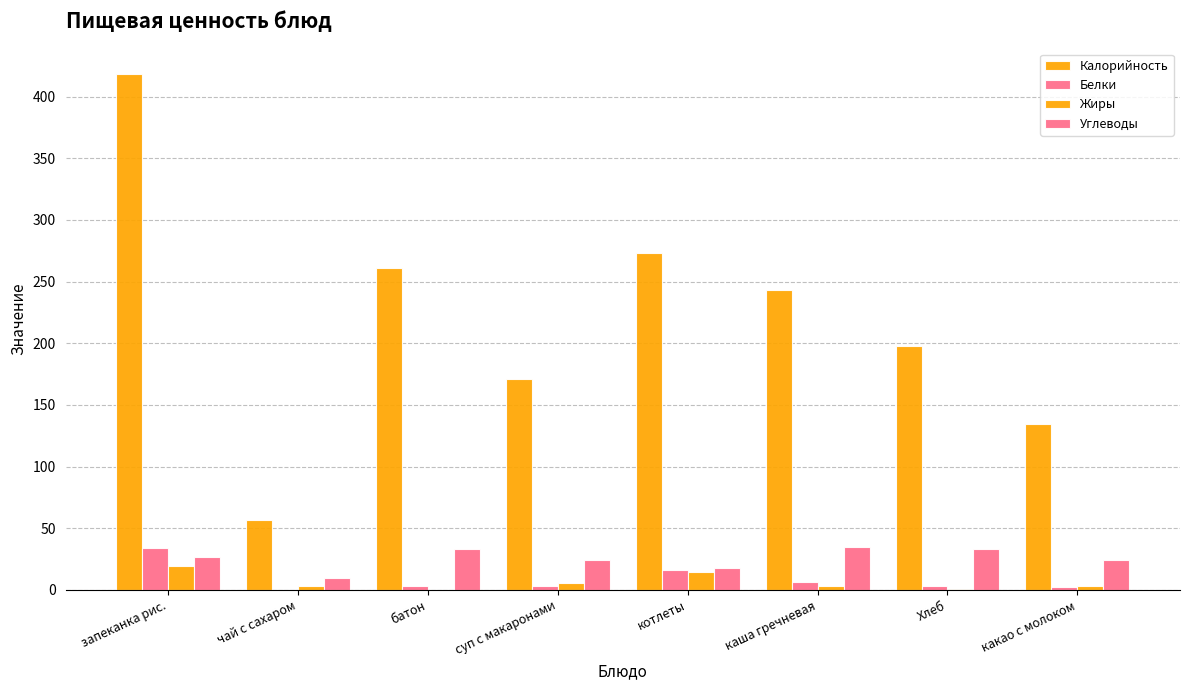

Count the number of data series in this chart.

4